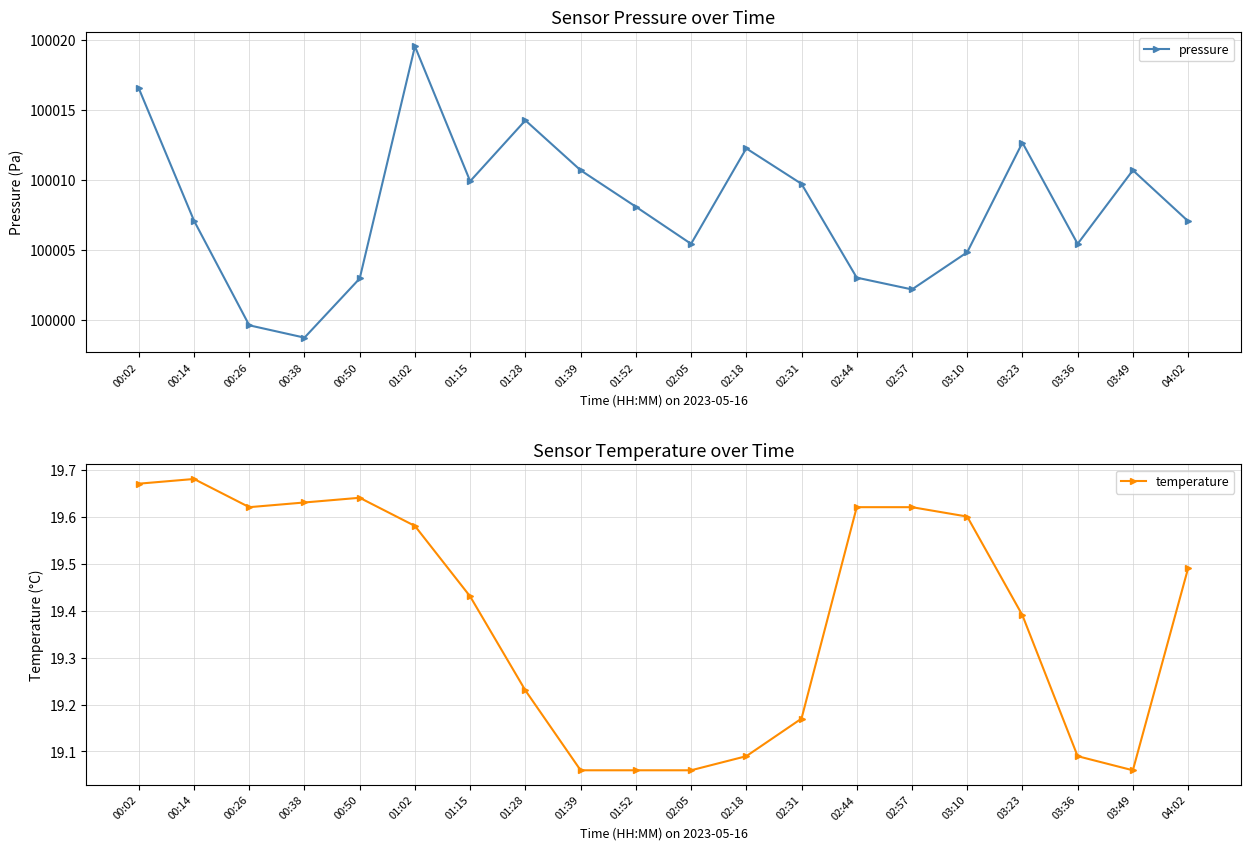

True or false: pressure and temperature cross at least once.

False